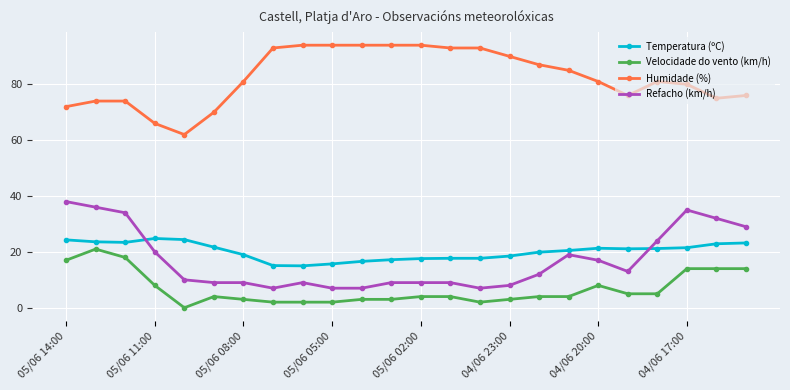

What is the maximum value for Refacho (km/h)?

38.0